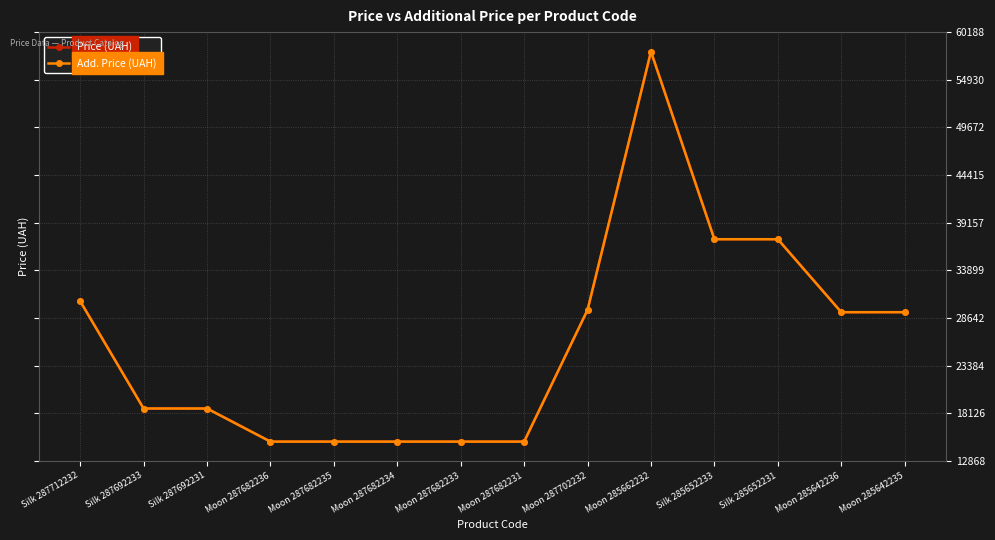

True or false: Add. Price (UAH) and Price (UAH) intersect in this chart.

False